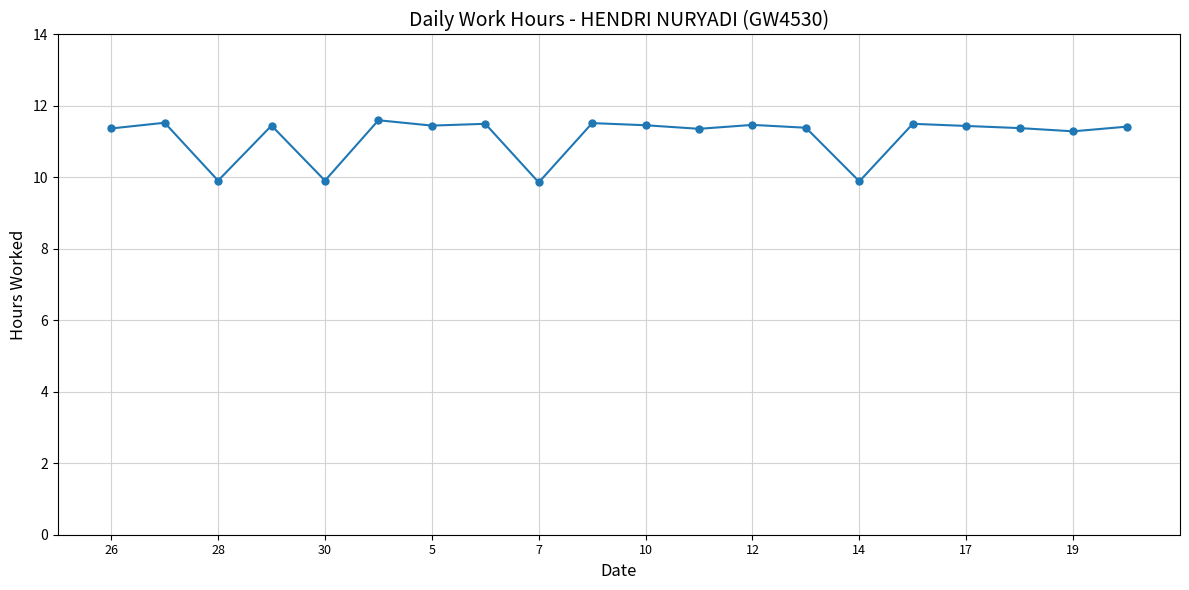

How many values are between 11 and 12?

16